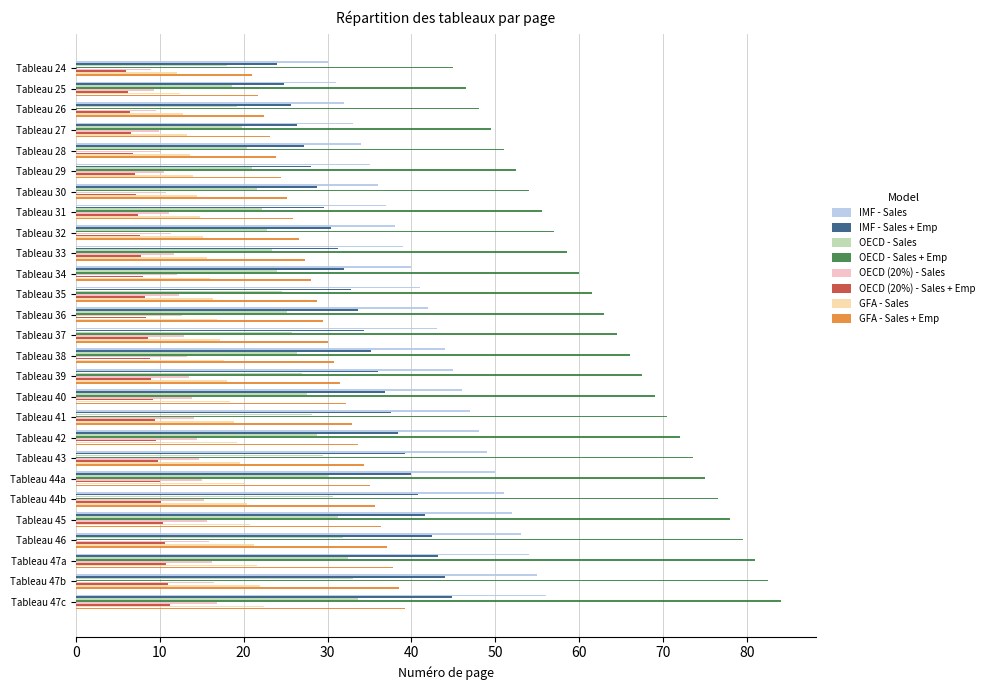

What is the smallest value displayed?

6.0